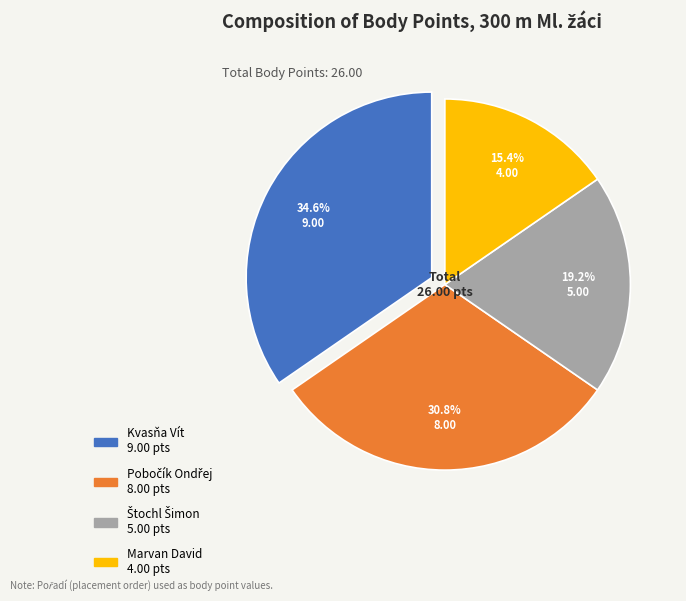

What is the total percentage of Kvasňa Vít and Marvan David?

50.0%